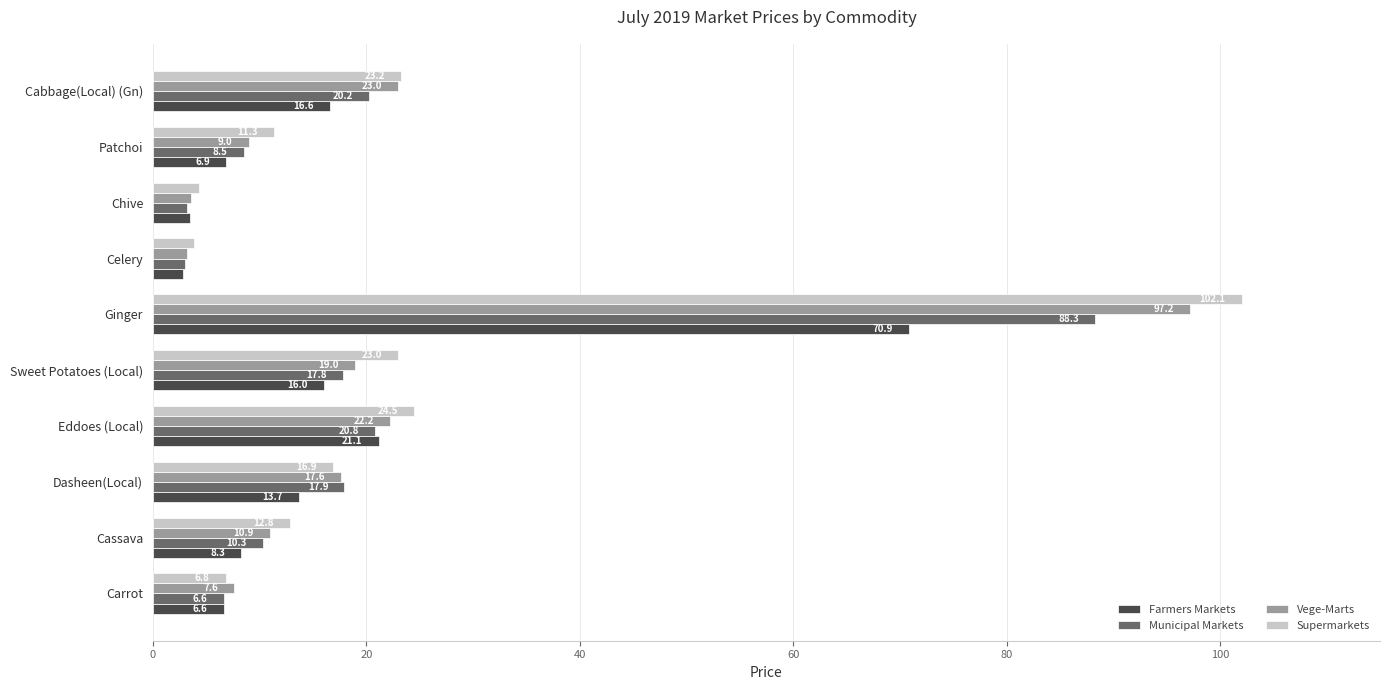

The Municipal Markets series shows 20.2 at Cabbage(Local) (Gn). True or false?

True